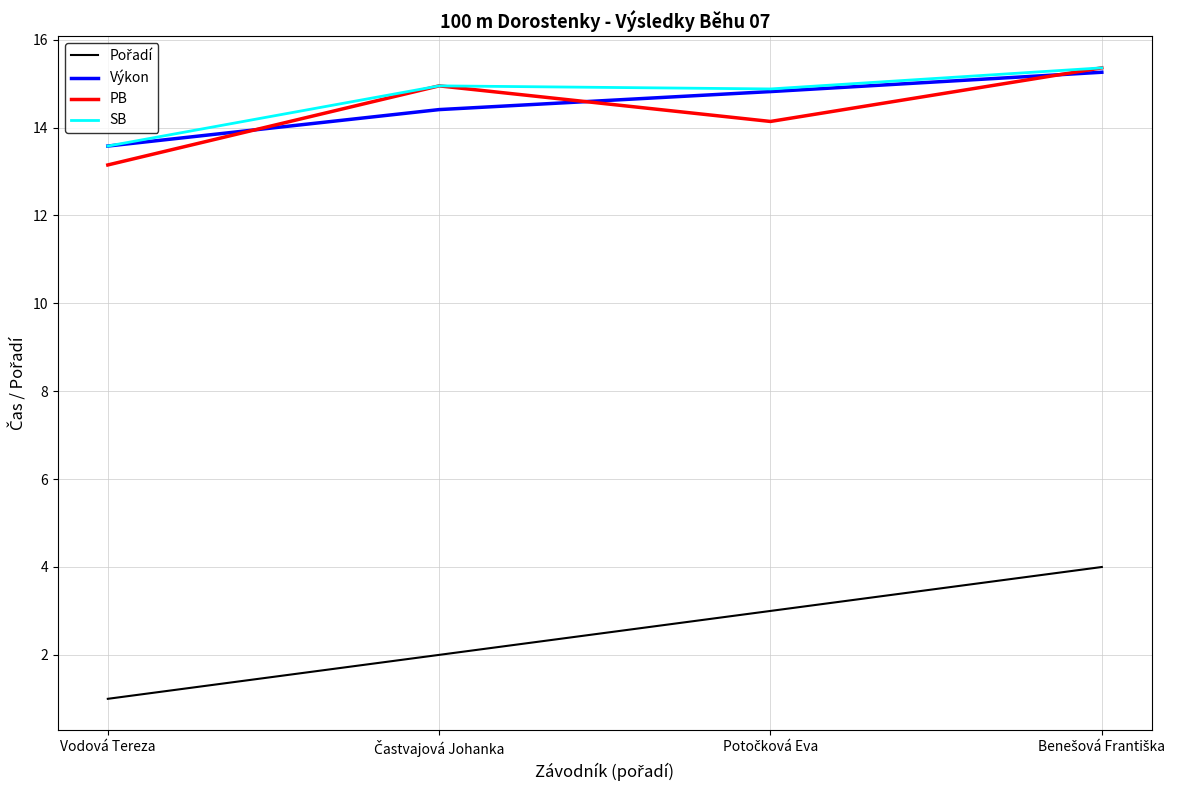

What position from the left is Vodová Tereza?

1